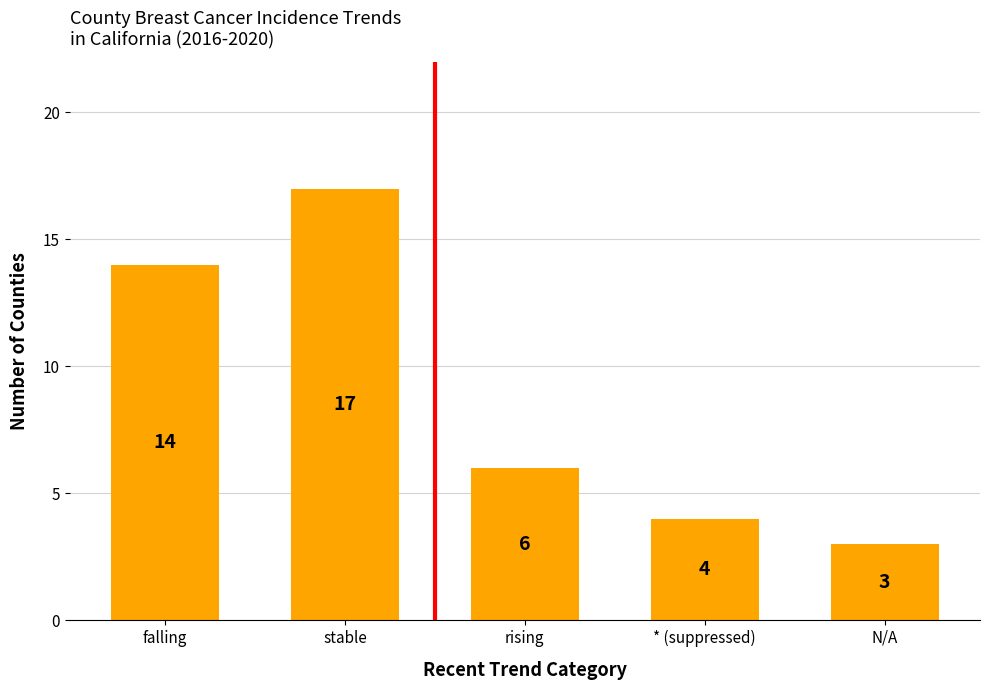

True or false: the data shows 6 at rising.

True